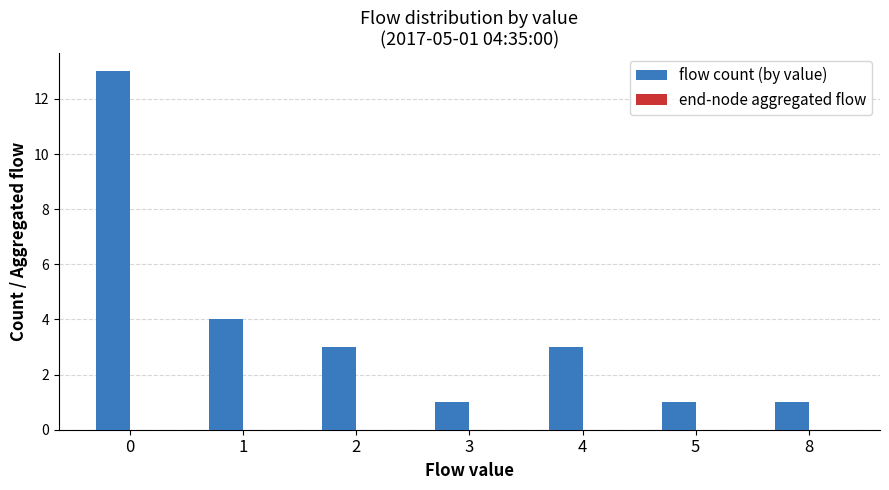

The value at 2 is 1. True or false?

False